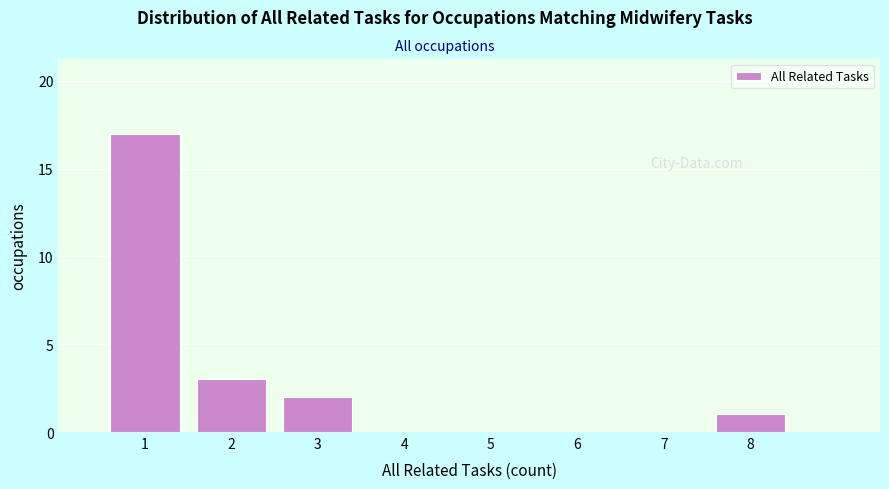

Reading left to right, list all the values displayed in this chart.

1=17	2=3	3=2	4=0	5=0	6=0	7=0	8=1